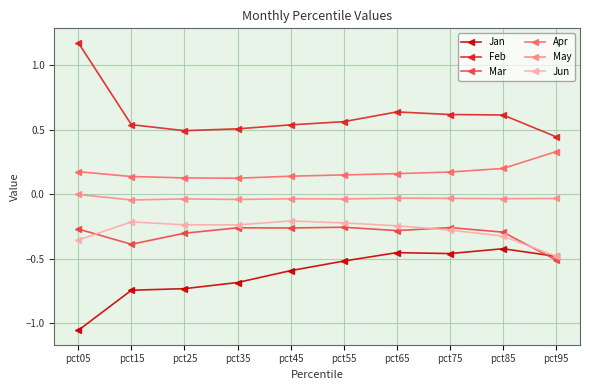

Between pct25 and pct75, which series saw the biggest shift?

Jan